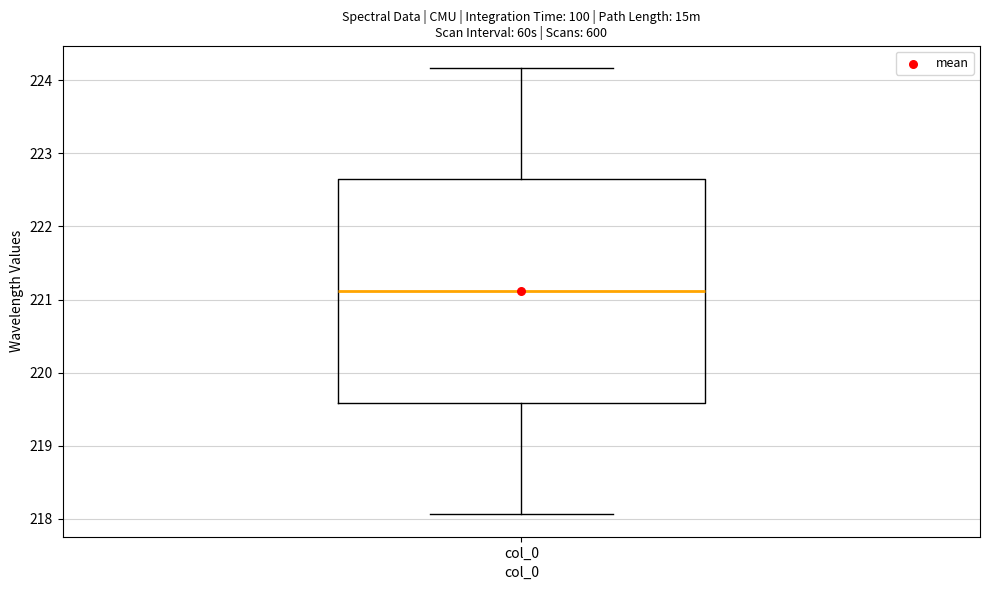

Read this box plot against the y-axis: the position of the median line, the range covered by the box, and the ends of both whiskers. The values are not printed on the chart, so give them approximately, as read against the axis.

median 221.1, box 219.6 to 222.6, whiskers 218.1 to 224.2